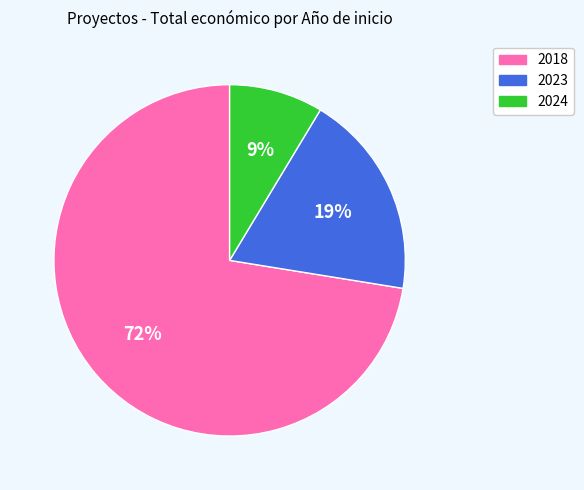

How many segments does this pie chart have?

3